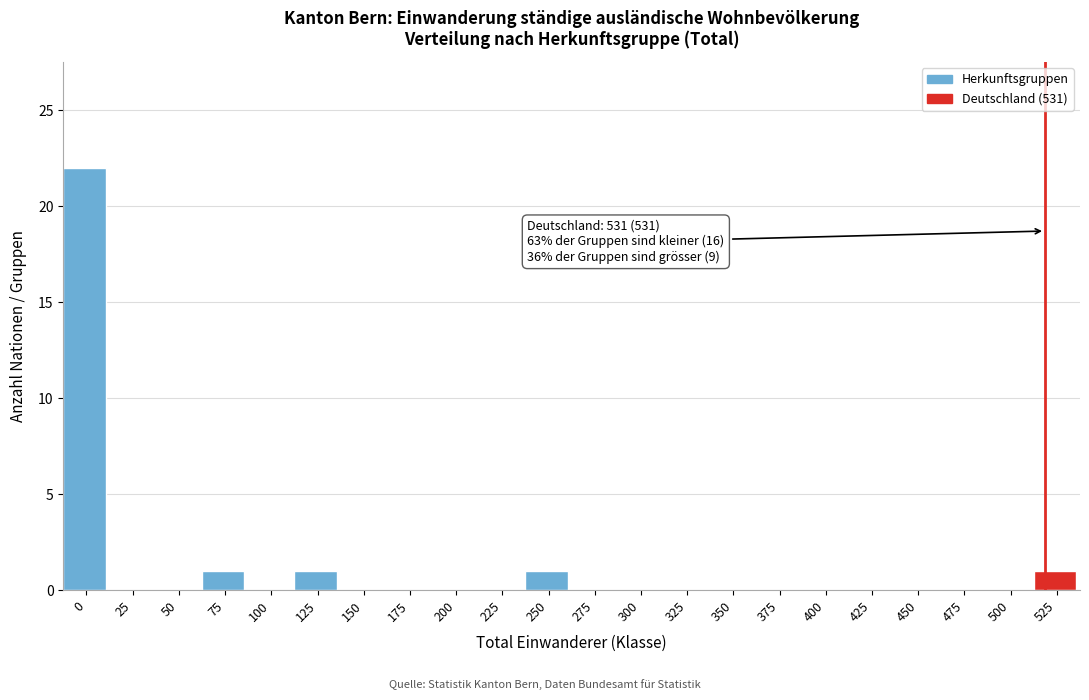

Reading left to right, transcribe all the data shown in this chart.

0=22	25=0	50=0	75=1	100=0	125=1	150=0	175=0	200=0	225=0	250=1	275=0	300=0	325=0	350=0	375=0	400=0	425=0	450=0	475=0	500=0	525=1